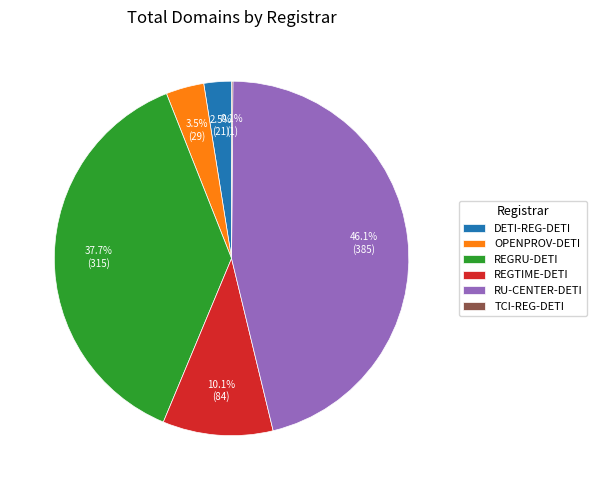

Does RU-CENTER-DETI represent more than half of the total?

No